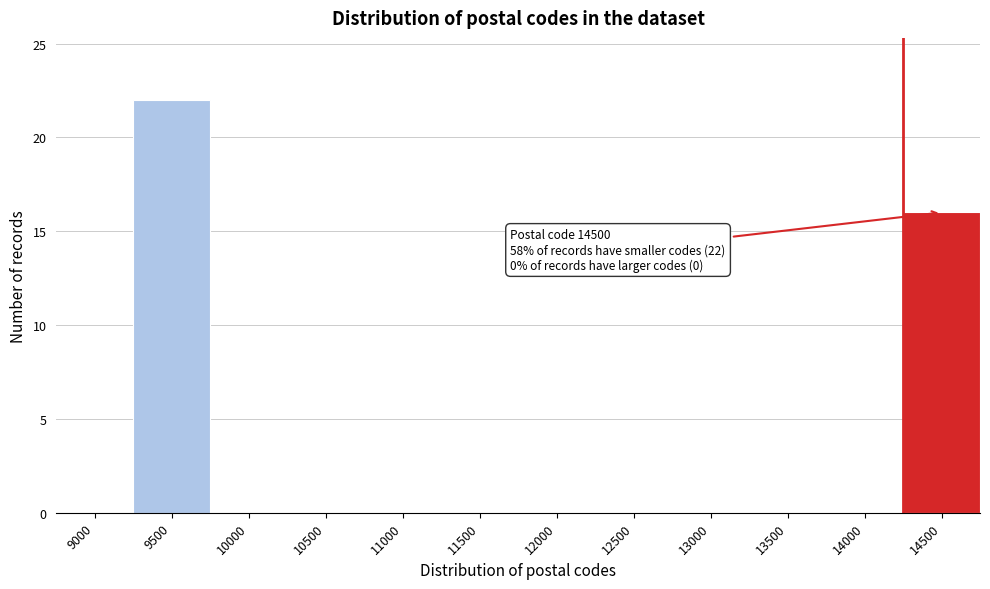

Reading left to right, list all the values displayed in this chart.

9000=0	9500=22	10000=0	10500=0	11000=0	11500=0	12000=0	12500=0	13000=0	13500=0	14000=0	14500=16